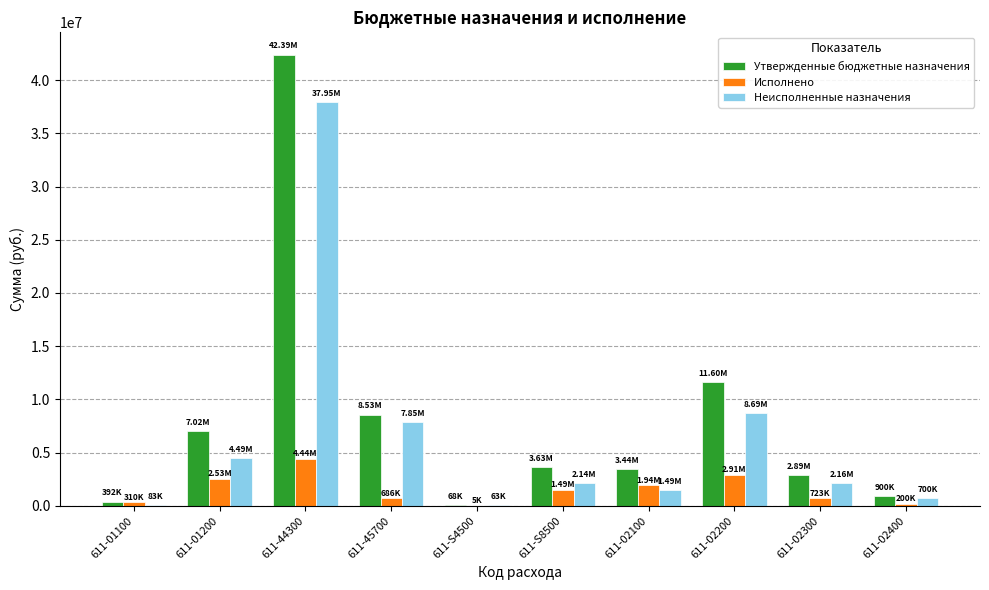

Is the value of Неисполненные назначения at 611-44300 greater than the value of Утвержденные бюджетные назначения at 611-45700?

Yes